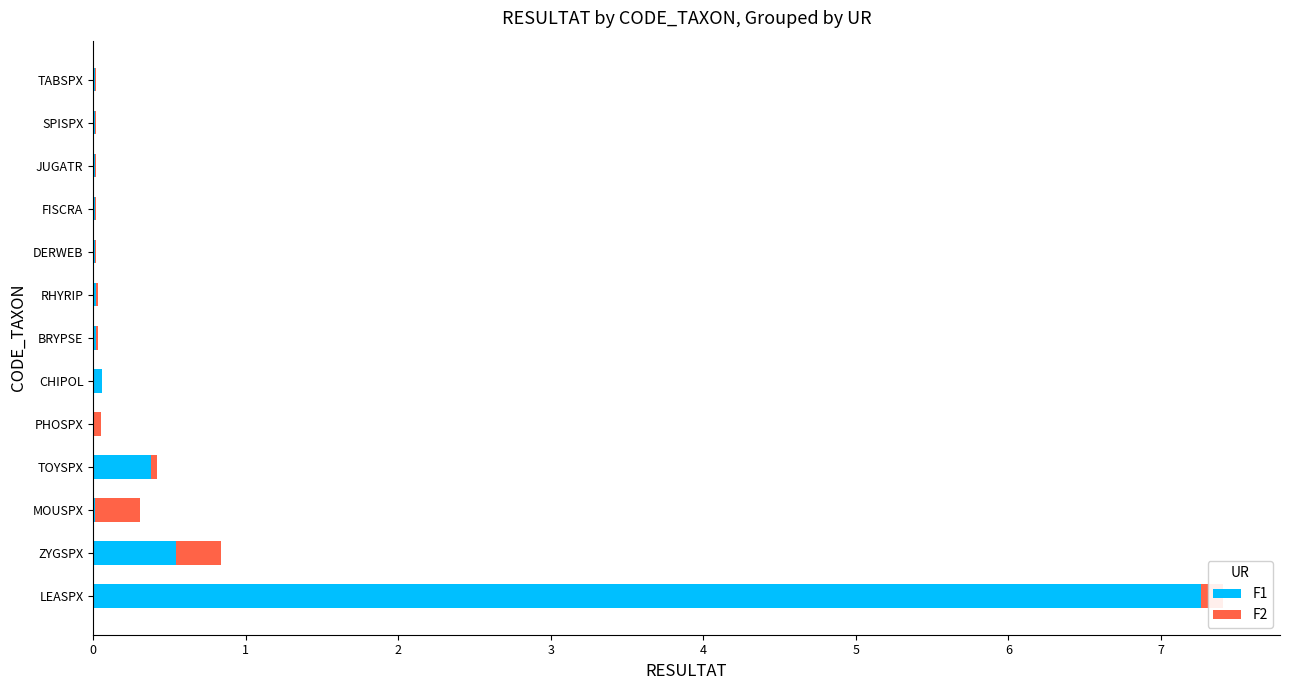

The F1 series shows 0.5 at ZYGSPX. True or false?

True